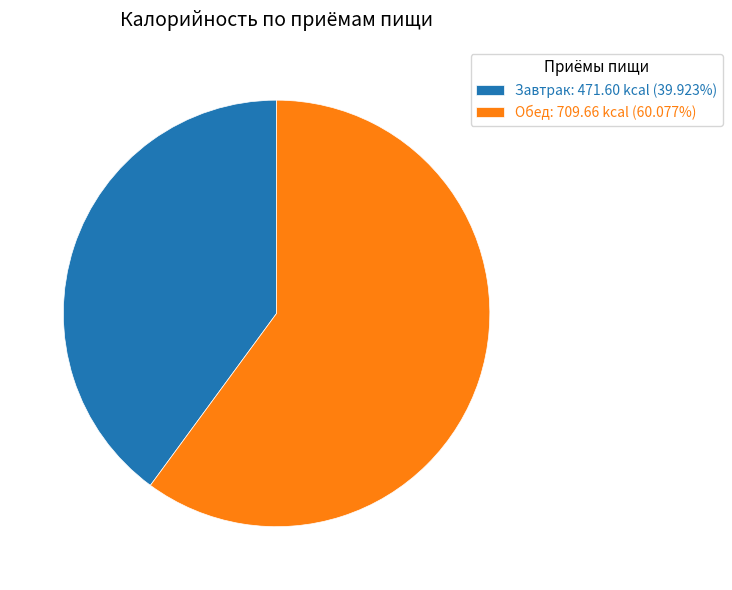

Does Завтрак account for over 50% of the chart?

No